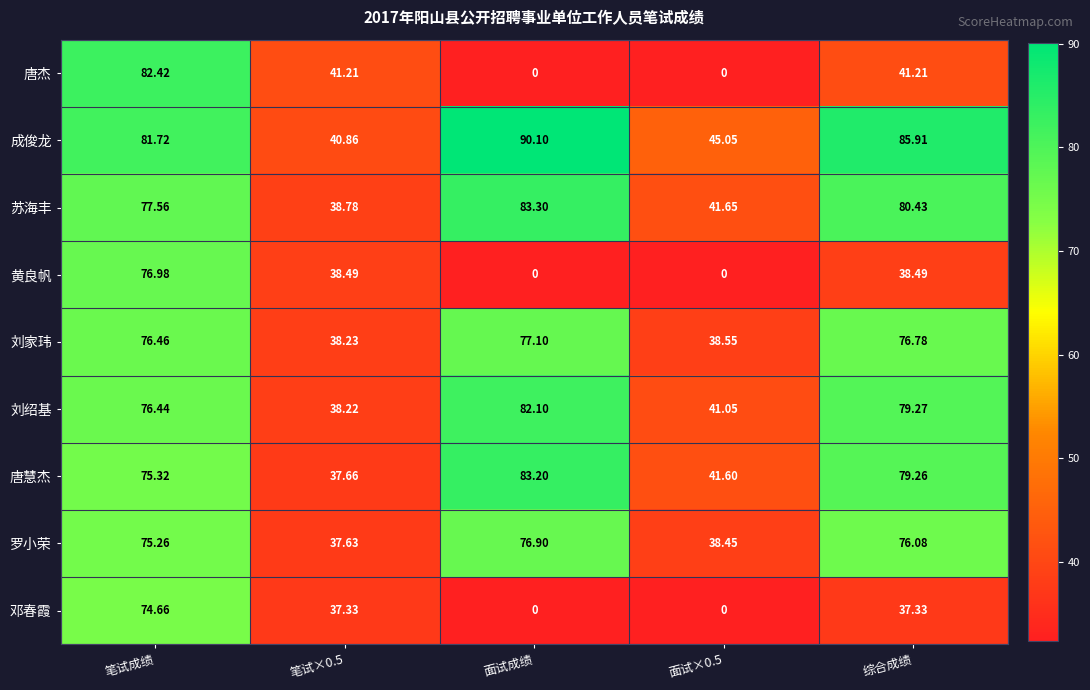

Which series changed the most between 笔试成绩 and 综合成绩?

唐杰